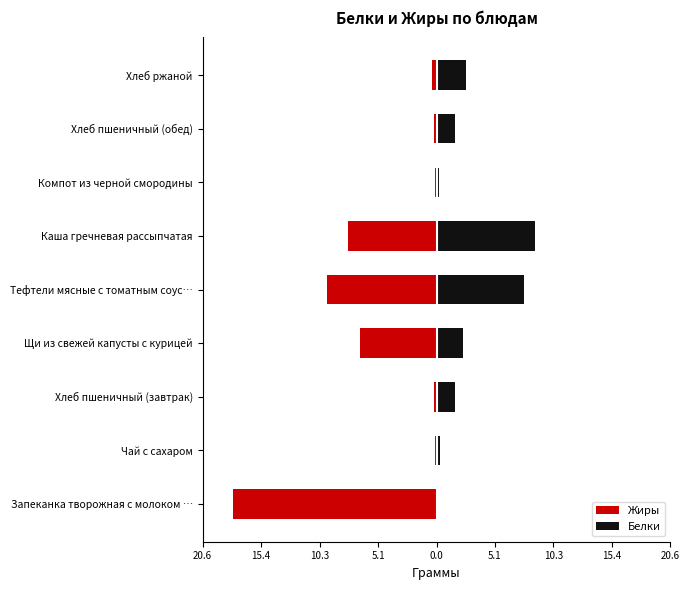

Between Хлеб ржаной and Компот из черной смородины, which is larger?

Компот из черной смородины